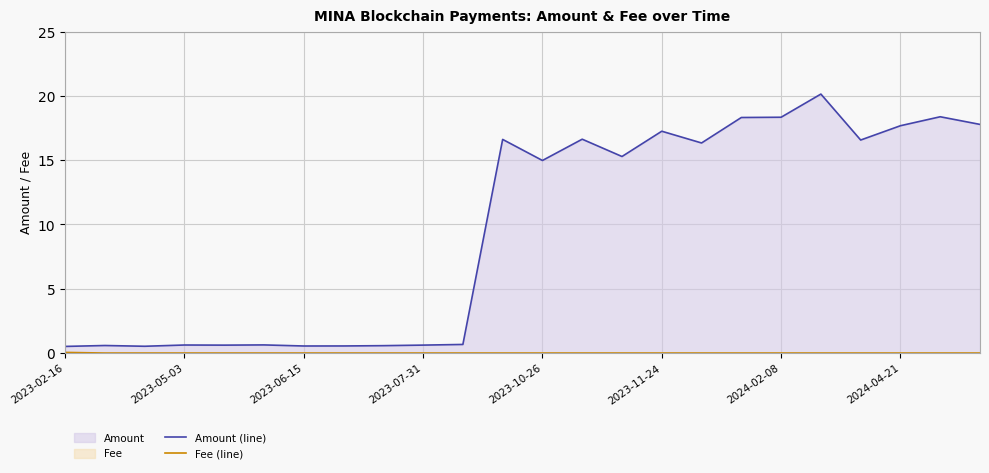

True or false: Amount (line) and Fee (line) intersect in this chart.

False